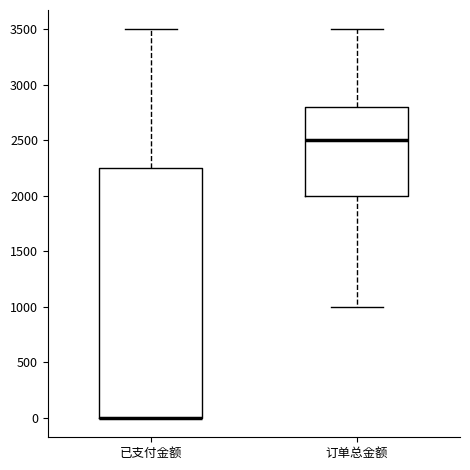

Reading left to right, transcribe this box plot: for each box, give where its median line is, the range the box spans, and where its two whiskers end, as read against the y-axis. The values are not printed on the chart, so give them approximately, as read against the axis.

已支付金额: median 0 (drawn on the box's lower edge), box 0 to 2250, whiskers 0 to 3500
订单总金额: median 2500, box 2000 to 2800, whiskers 1000 to 3500